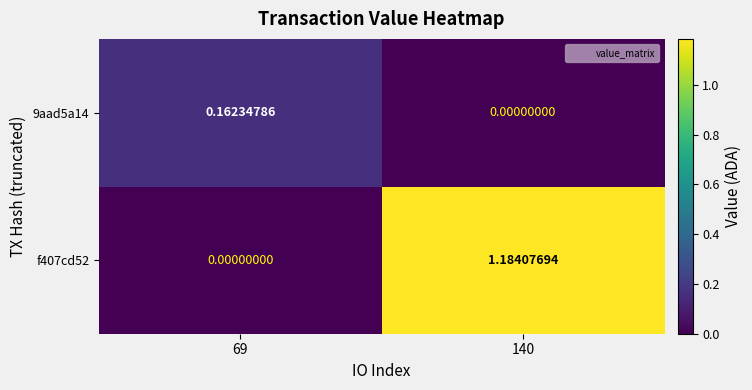

Is the value of 9aad5a14 at 140 greater than the value of f407cd52 at 140?

No